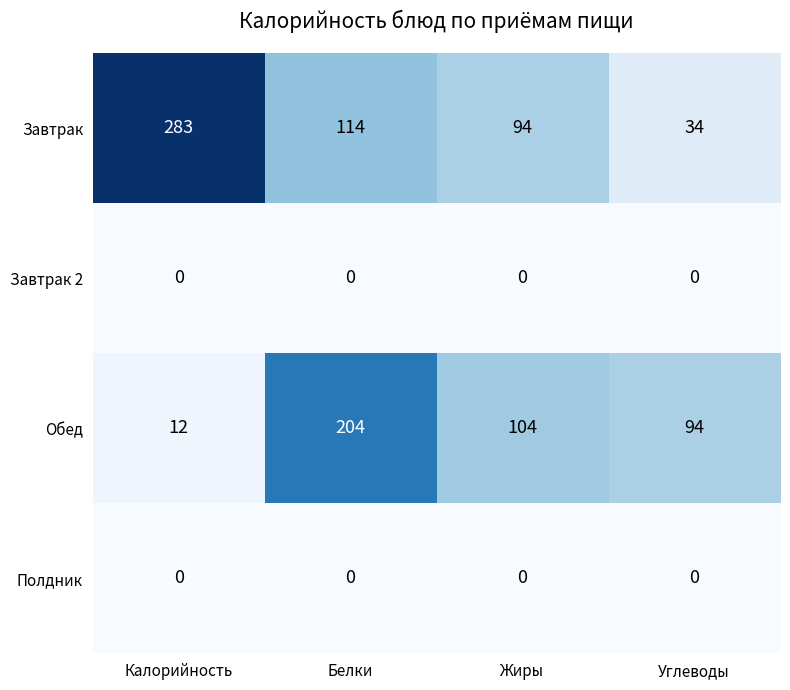

Between Жиры and Углеводы, which series saw the biggest shift?

Завтрак